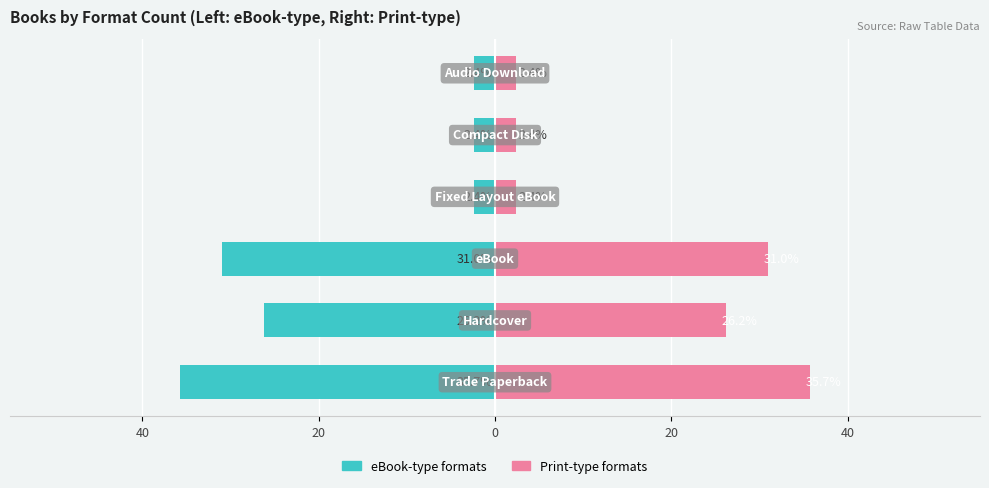

What is the difference between the maximum and minimum values in the Trade Paperback / eBook series?

33.3